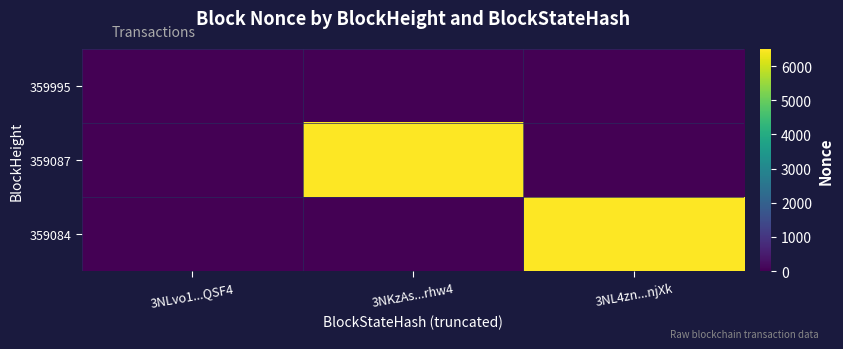

At 3NKzAs...rhw4, list the series in order from largest to smallest.

359087, 359995, 359084